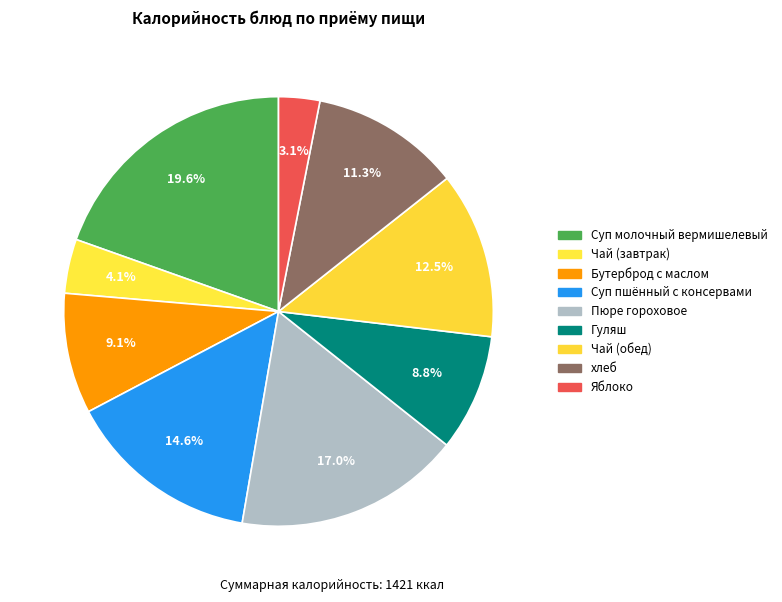

Approximately how many times larger is the value at Гуляш compared to Суп молочный вермишелевый?

0.4